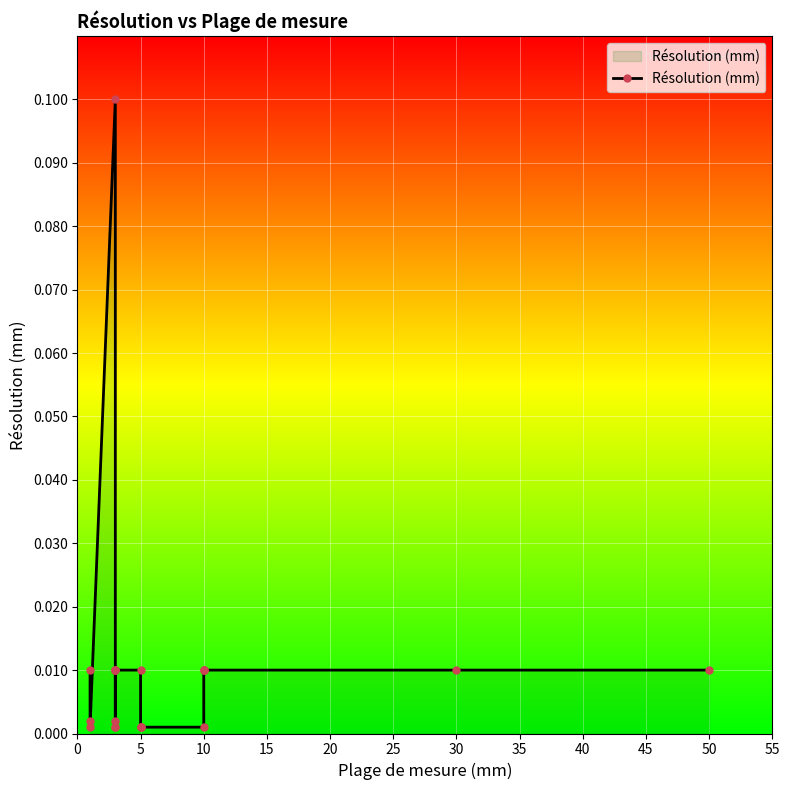

What is the difference between the maximum and minimum values?

0.1